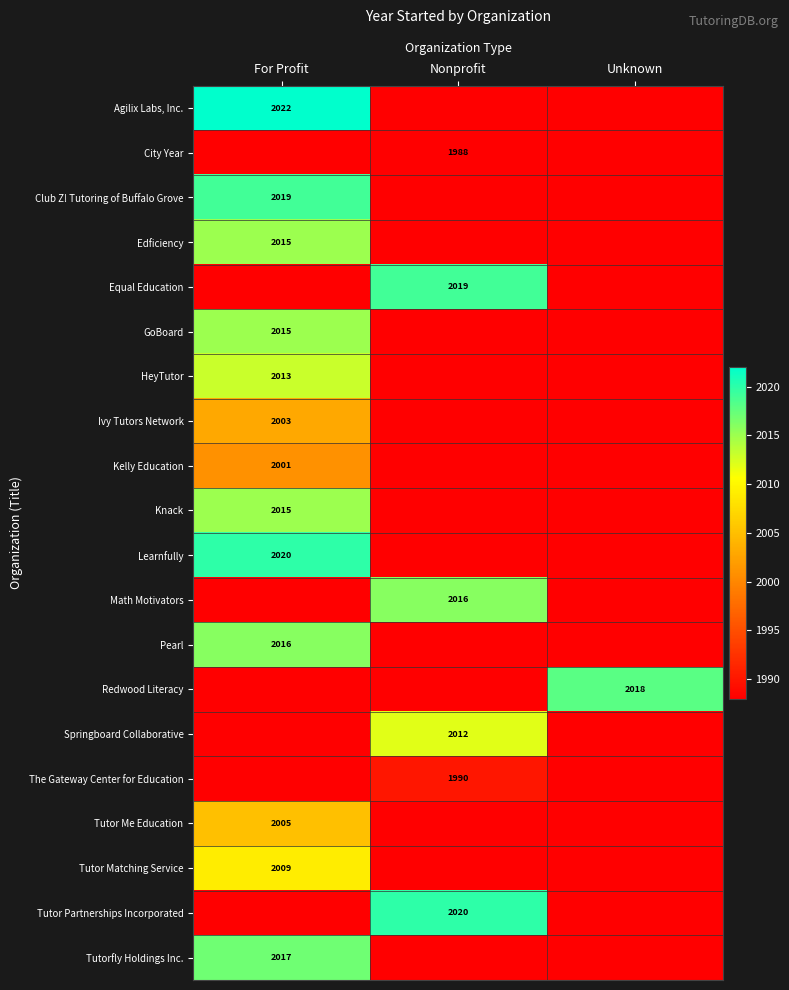

How many categories are shown in the chart?

3